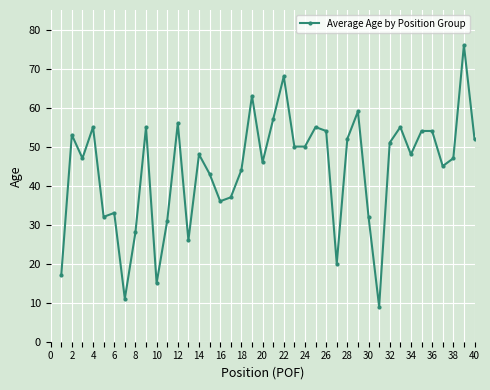

What is the greatest value displayed?

76